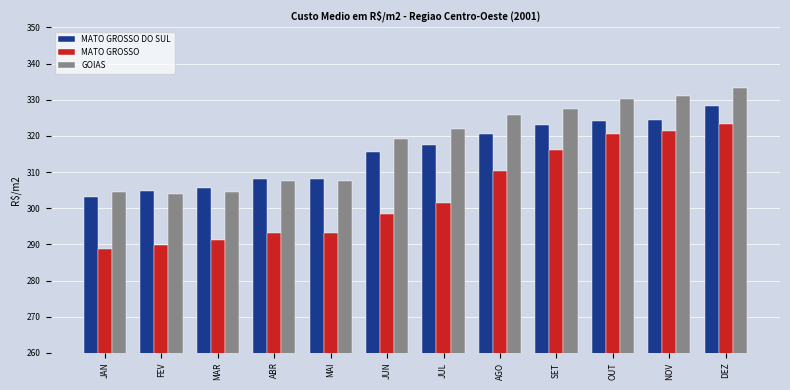

Rank the series by their average value, from lowest to highest.

MATO GROSSO, MATO GROSSO DO SUL, GOIAS